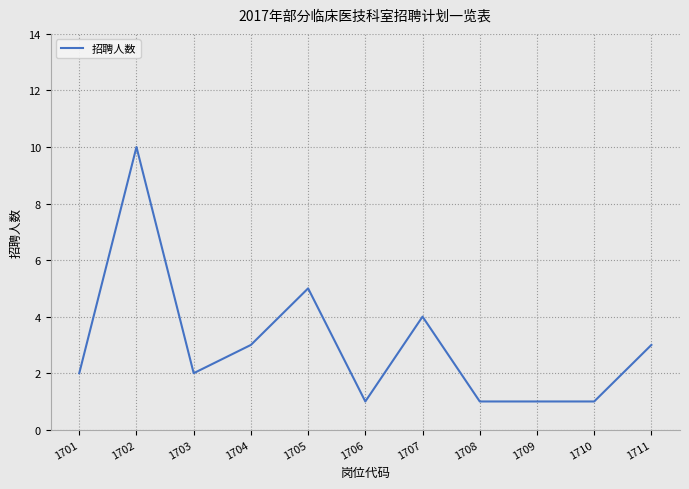

The value at 1703 is 2. True or false?

True